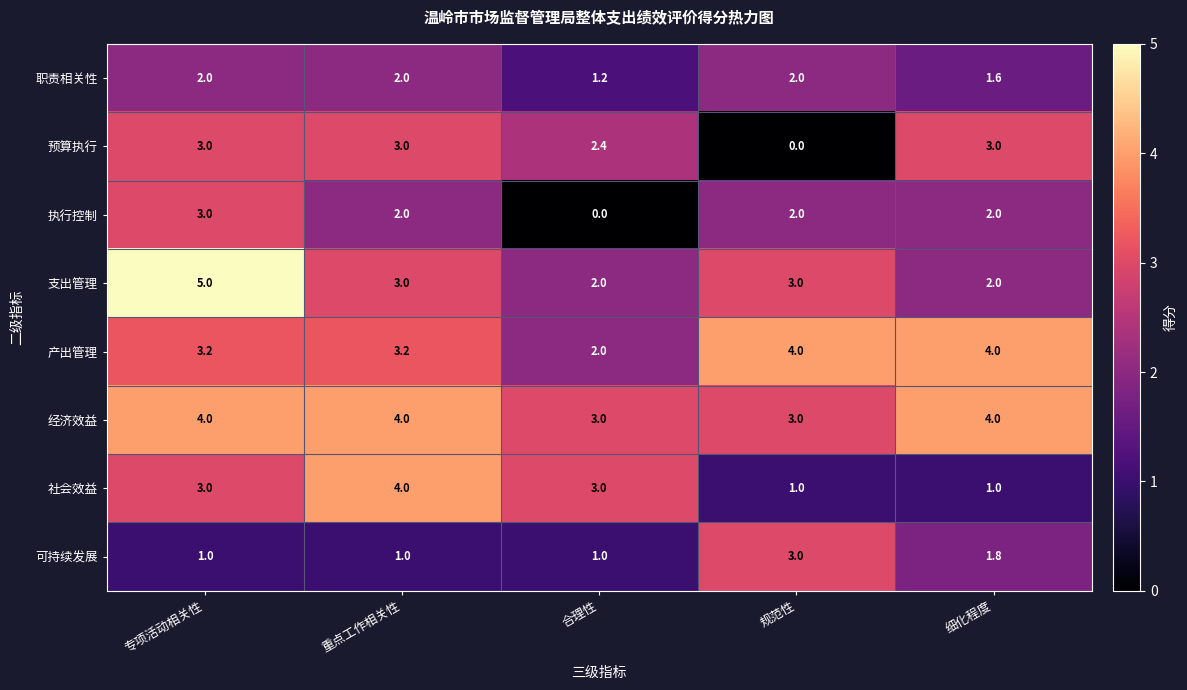

What is the maximum value for 可持续发展?

3.0